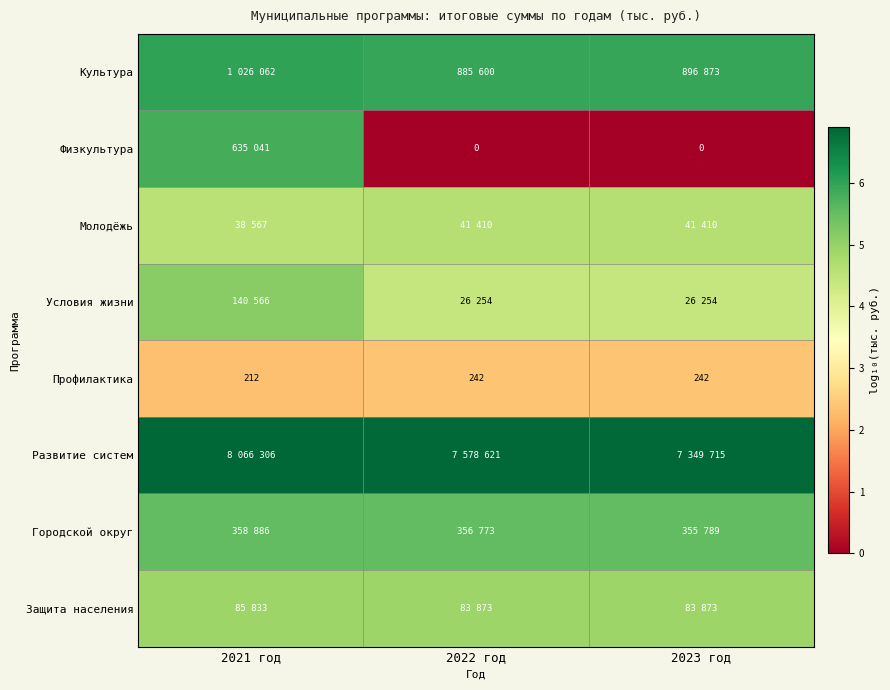

Is it true that Культура equals 6.0 at 2021 год?

True